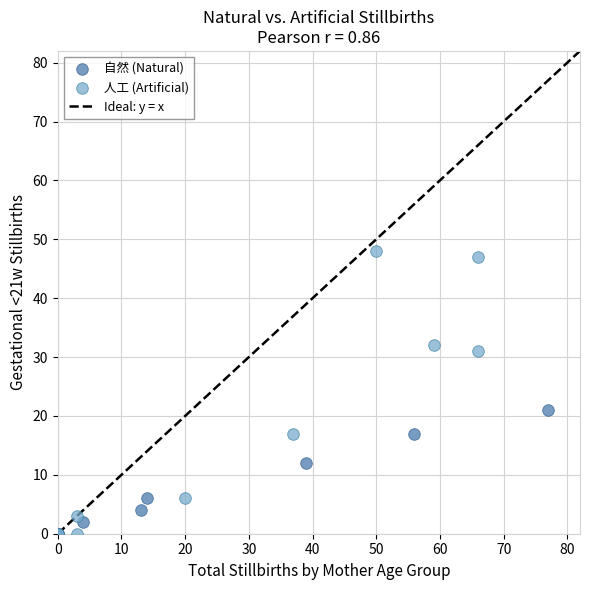

Which series reaches the maximum Y coordinate?

人工 (Artificial)